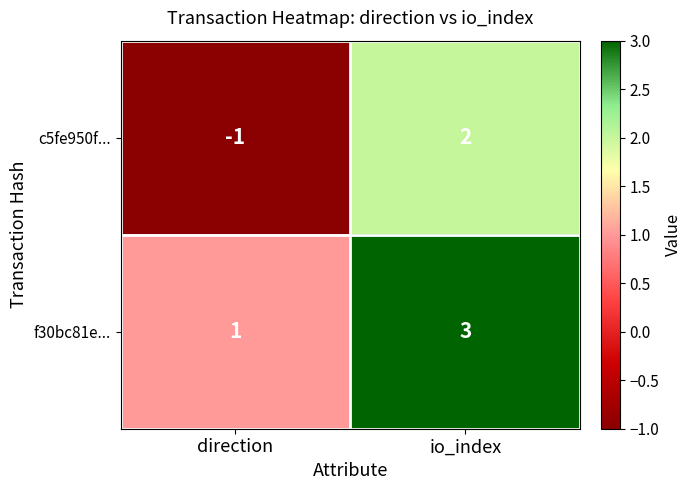

True or false: c5fe950f... has a value of 3 at io_index.

False